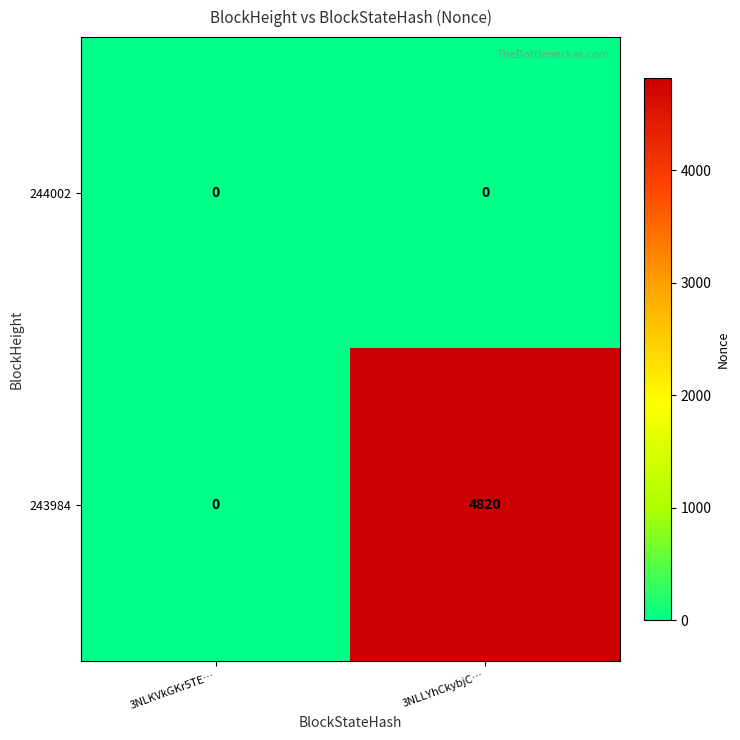

Which series changed the most between 3NLKVkGKr5TE… and 3NLLYhCkybjC…?

243984